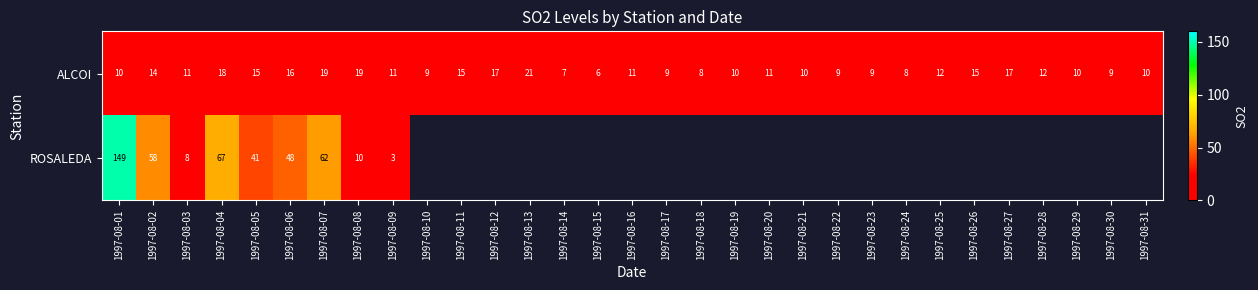

Is it true that ALCOI equals 22 at 1997-08-06?

False